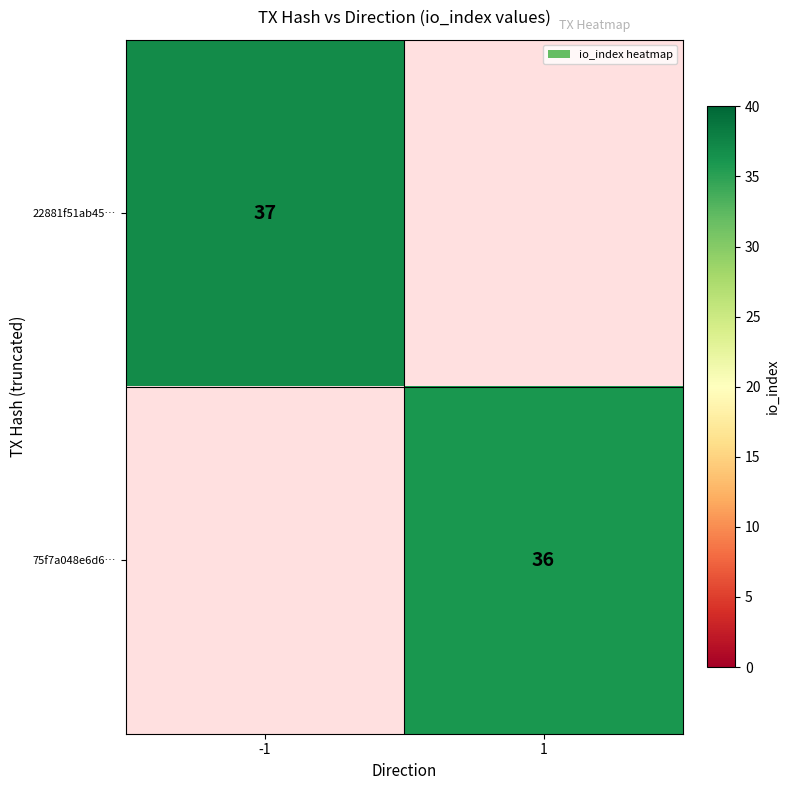

The value of 75f7a048e6d6… at 1 is 36. True or false?

True